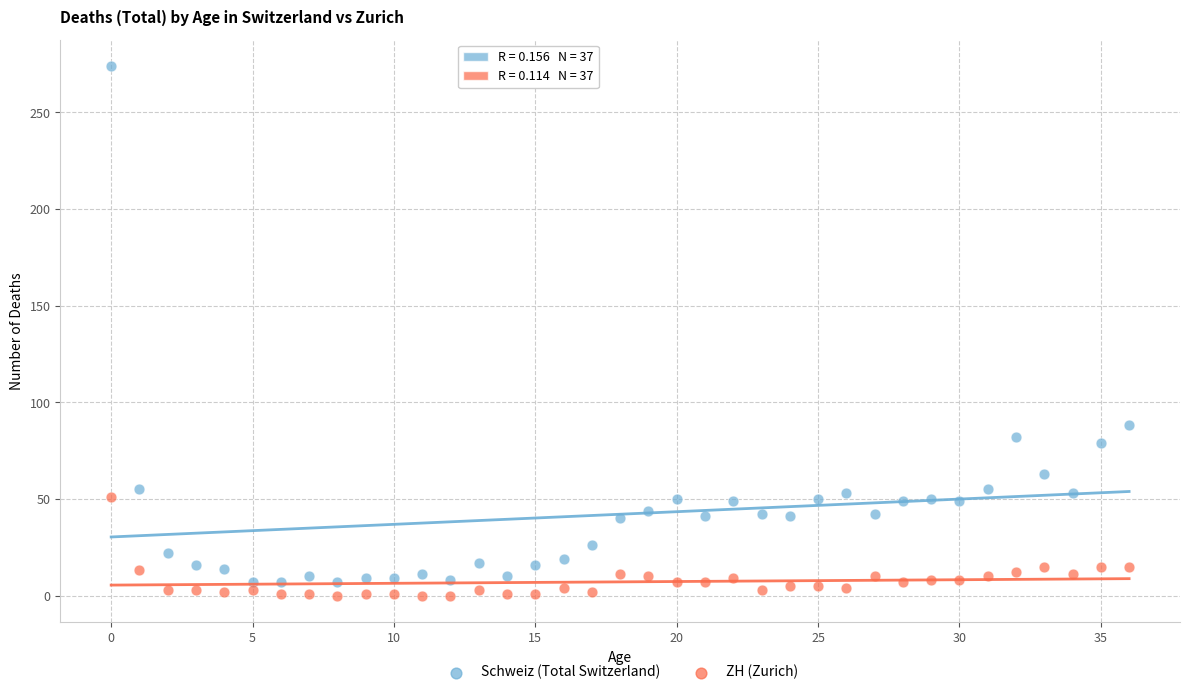

What are all the series names shown in the legend?

Schweiz (Total Switzerland), ZH (Zurich)